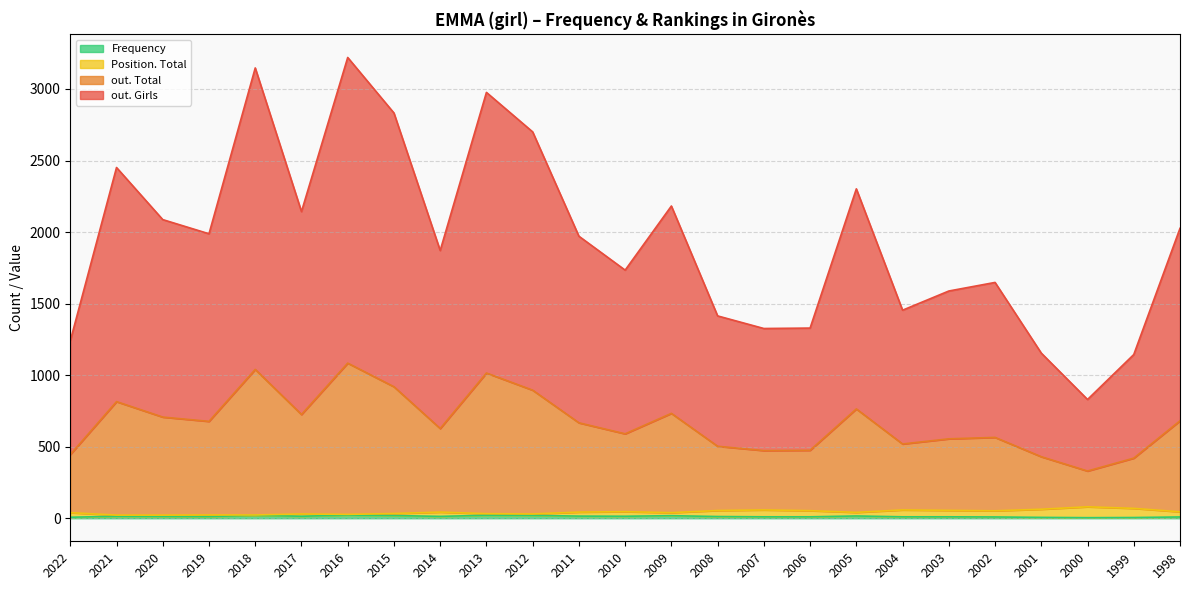

The value of Frequency at 2018 is 6. True or false?

False